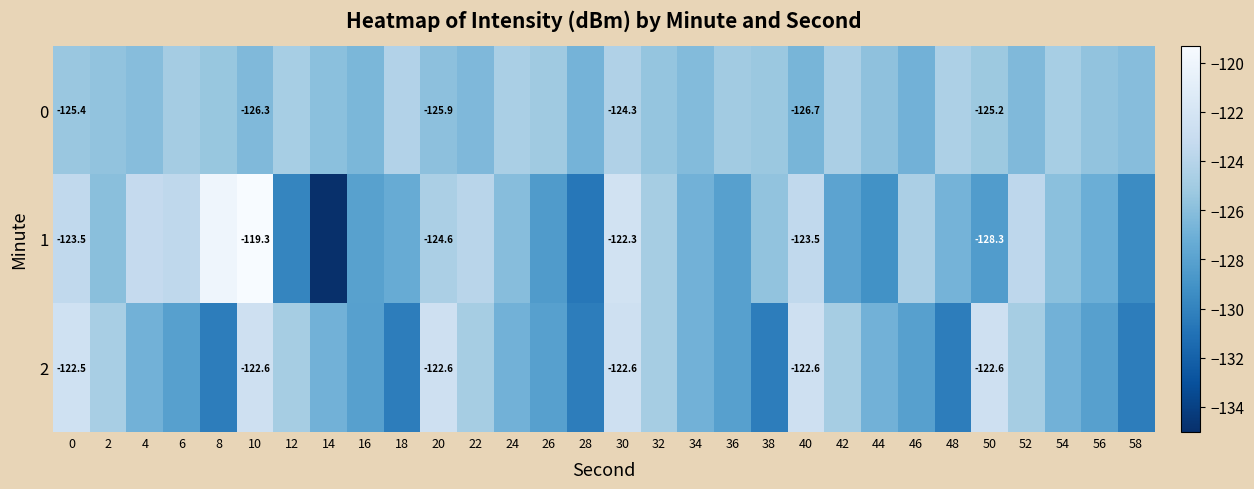

Between 12 and 30, which series saw the biggest shift?

1